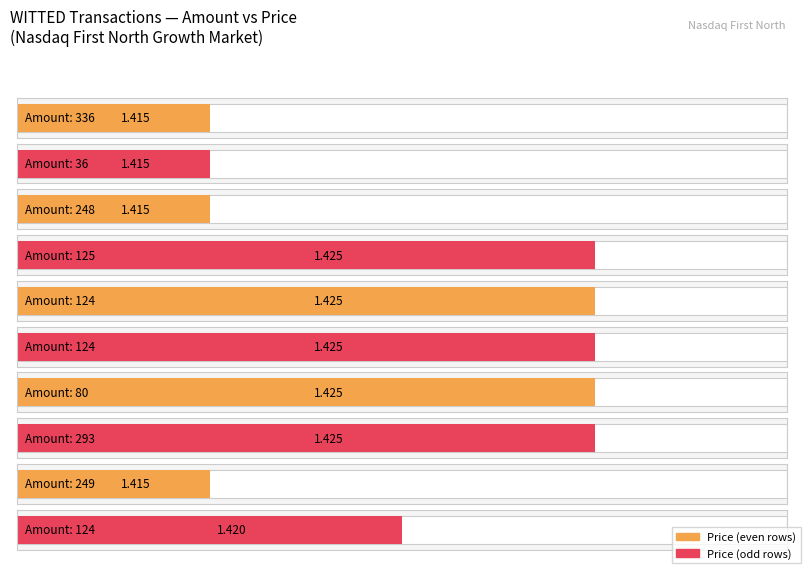

What is the value of the 2nd bar from the left?

1.4